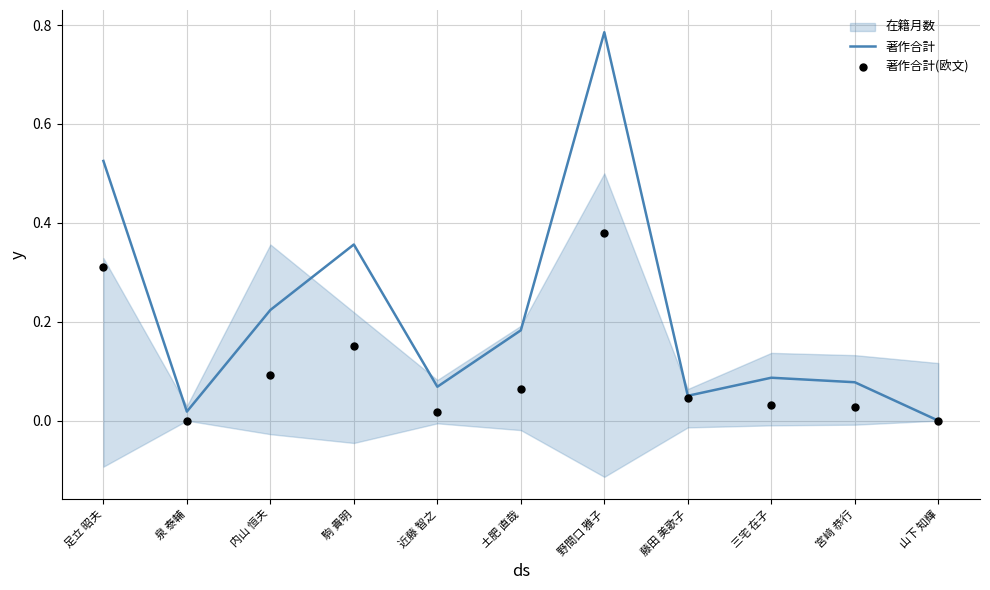

Which series contains the lowest Y value?

著作合計